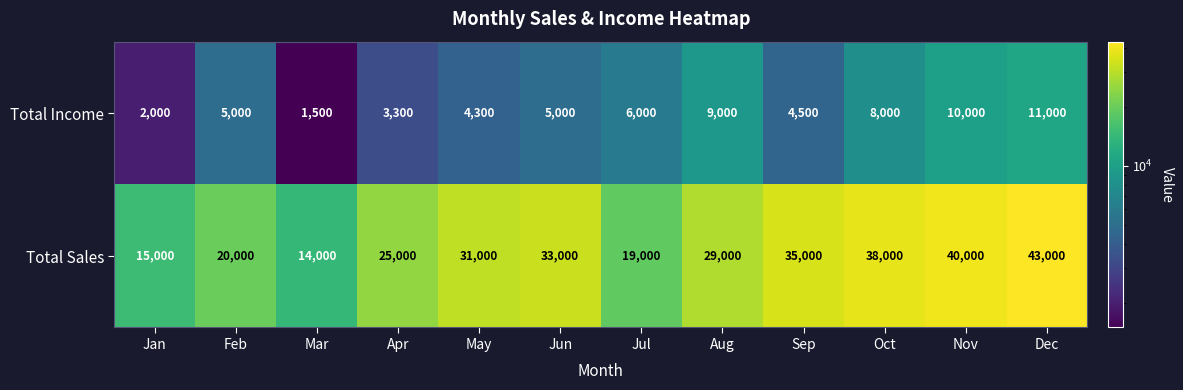

What is the approximate value of Total Income at Jan?

2000